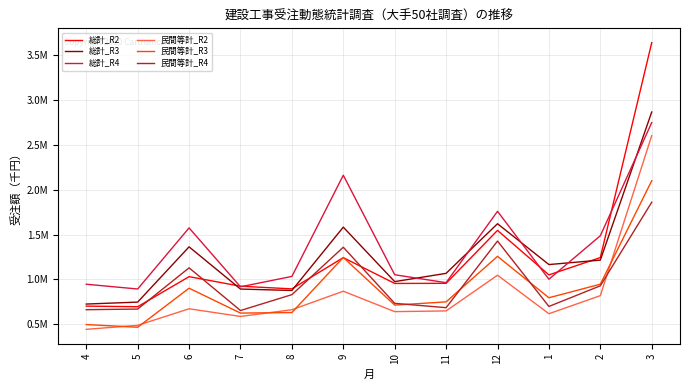

What are all the series names shown in the legend?

総計_R2, 総計_R3, 総計_R4, 民間等計_R2, 民間等計_R3, 民間等計_R4